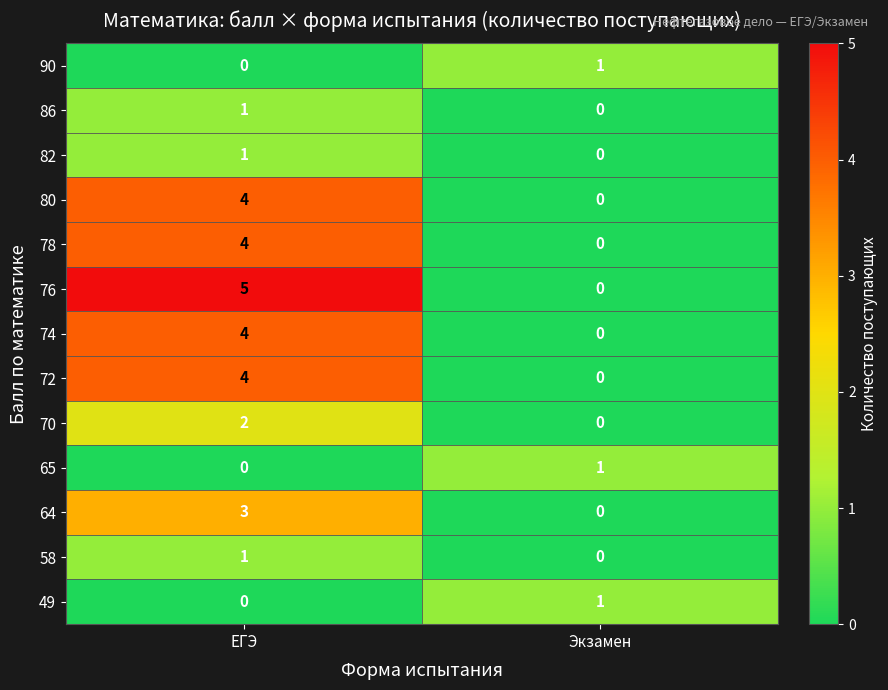

At which label does 80 reach its peak?

ЕГЭ